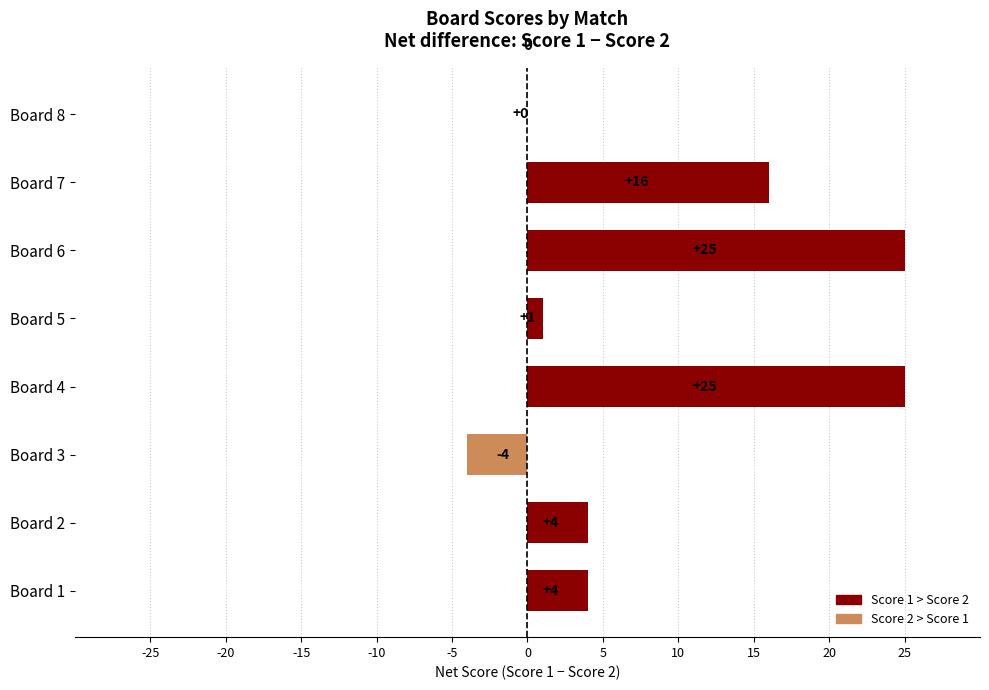

What is the maximum value shown in the chart?

25